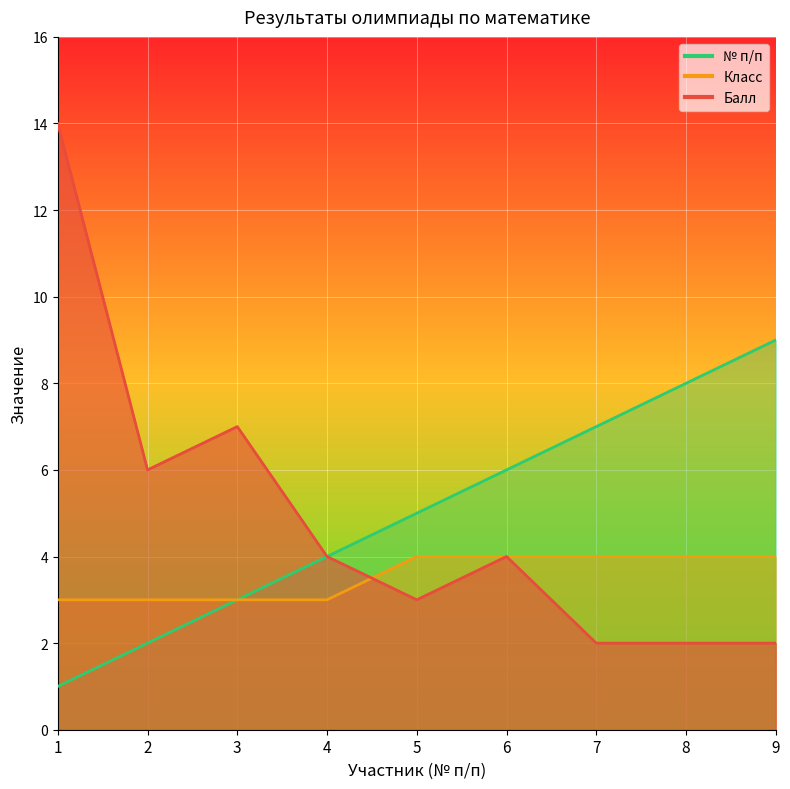

What is the sum of all Балл values?

44